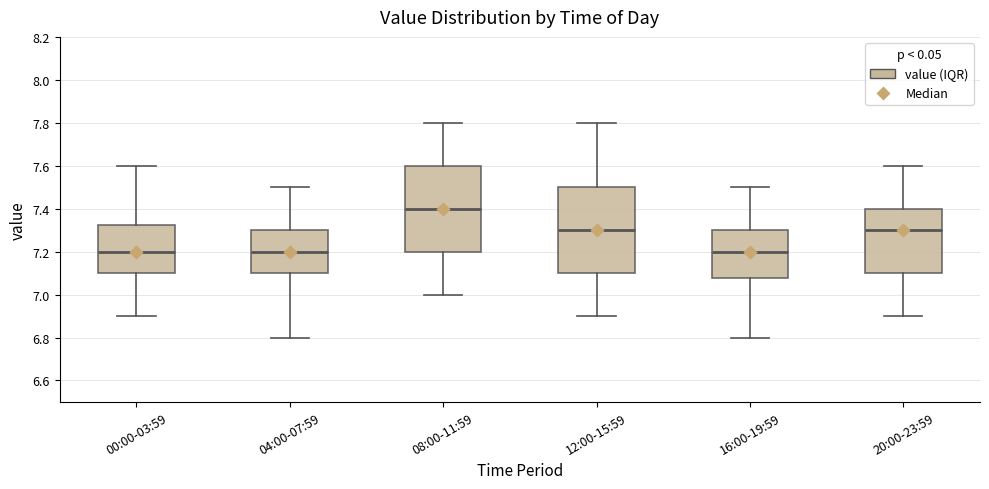

Where is the upper edge of the box for 04:00-07:59 on the y-axis? The values are not printed on the chart, so give them approximately, as read against the axis.

7.30